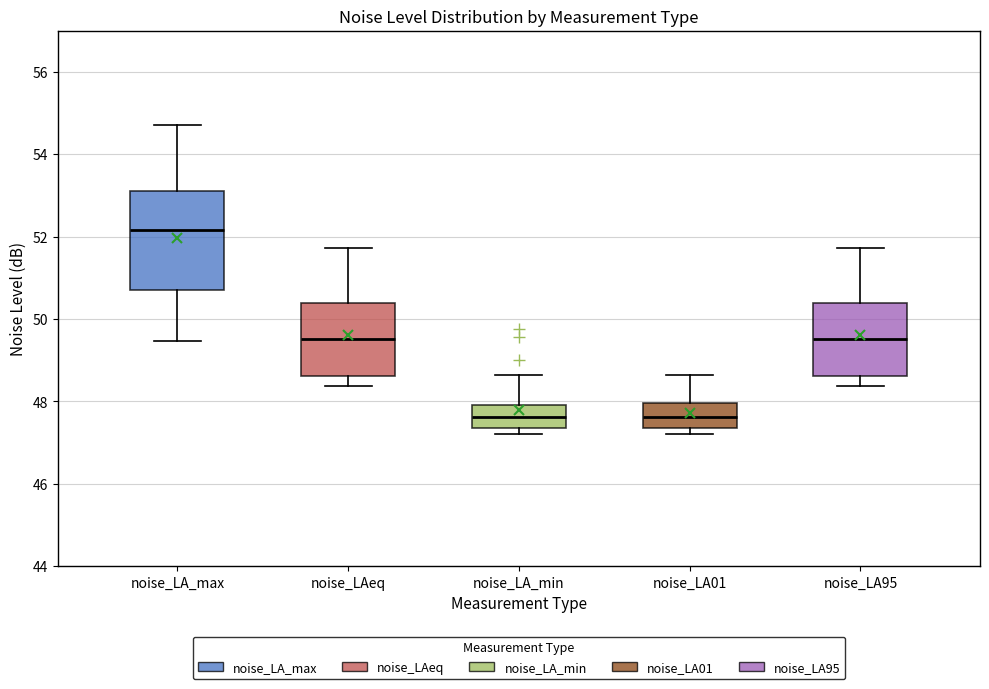

Where is the upper edge of the box for noise_LA_max on the y-axis? The values are not printed on the chart, so give them approximately, as read against the axis.

53.2